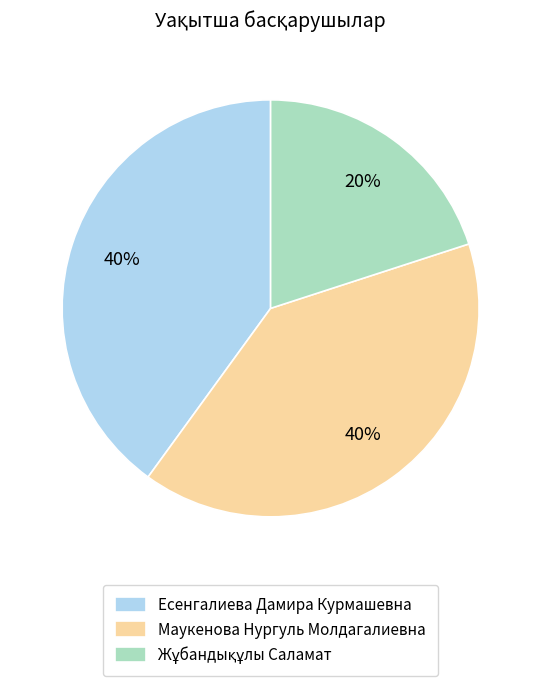

Does Маукенова Нургуль Молдагалиевна represent more than half of the total?

No